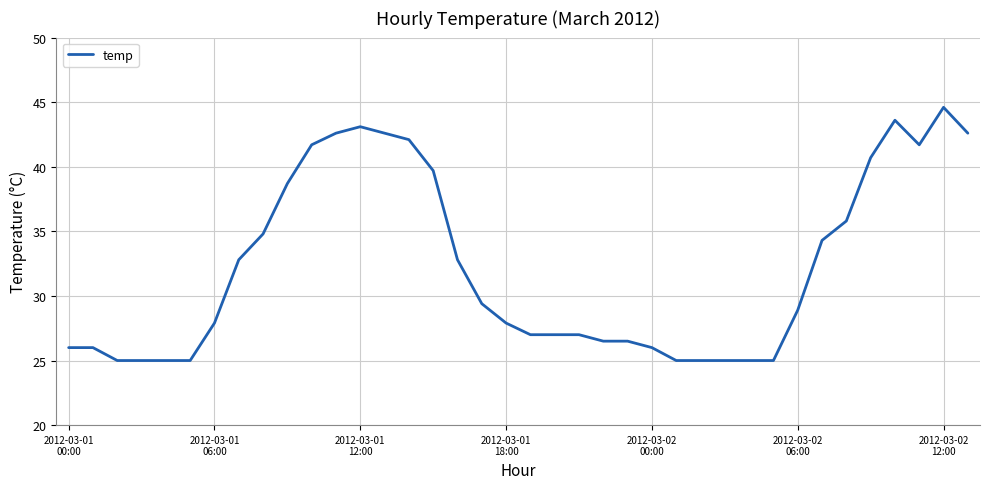

What is the greatest value displayed?

44.6